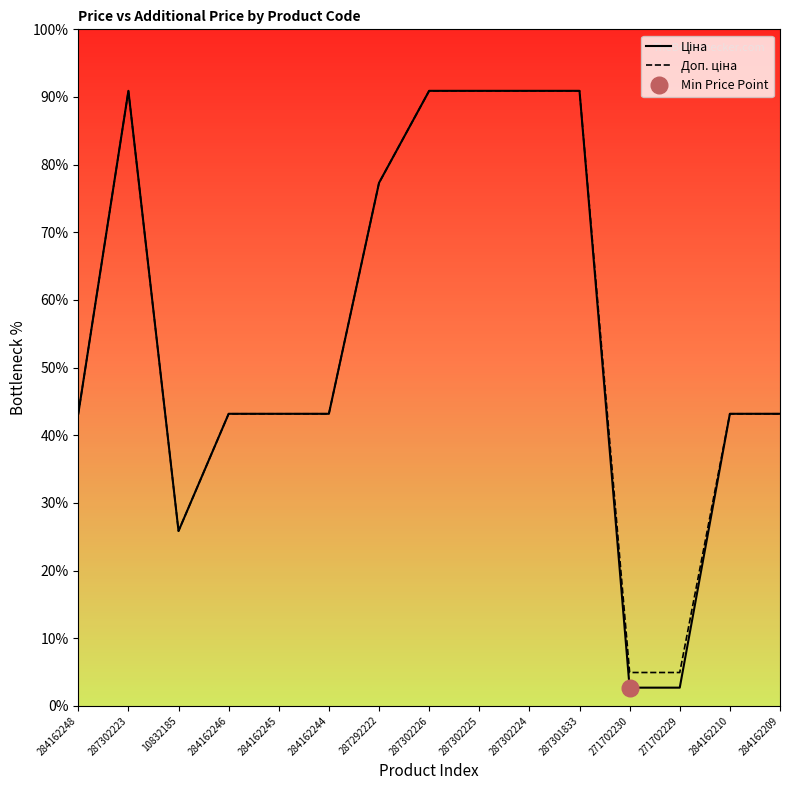

What is the greatest value displayed?

90.9